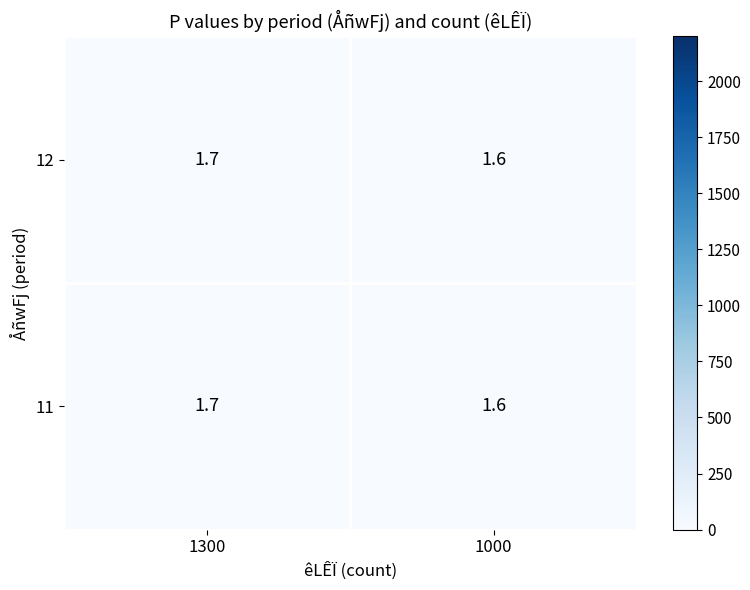

At which category does the chart reach its peak across all series?

1300